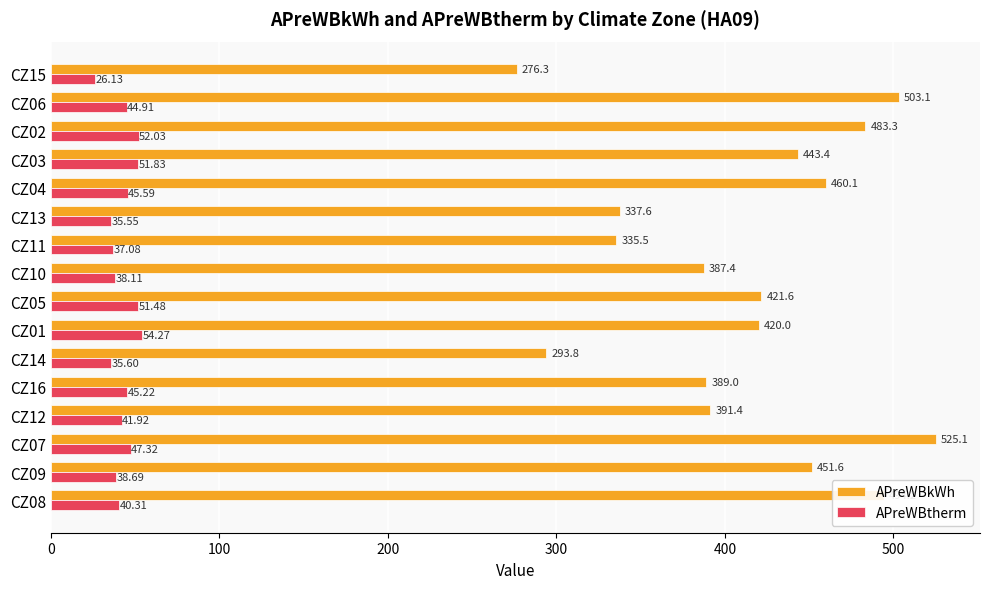

What is the difference between the APreWBtherm values at CZ07 and CZ09?

8.6